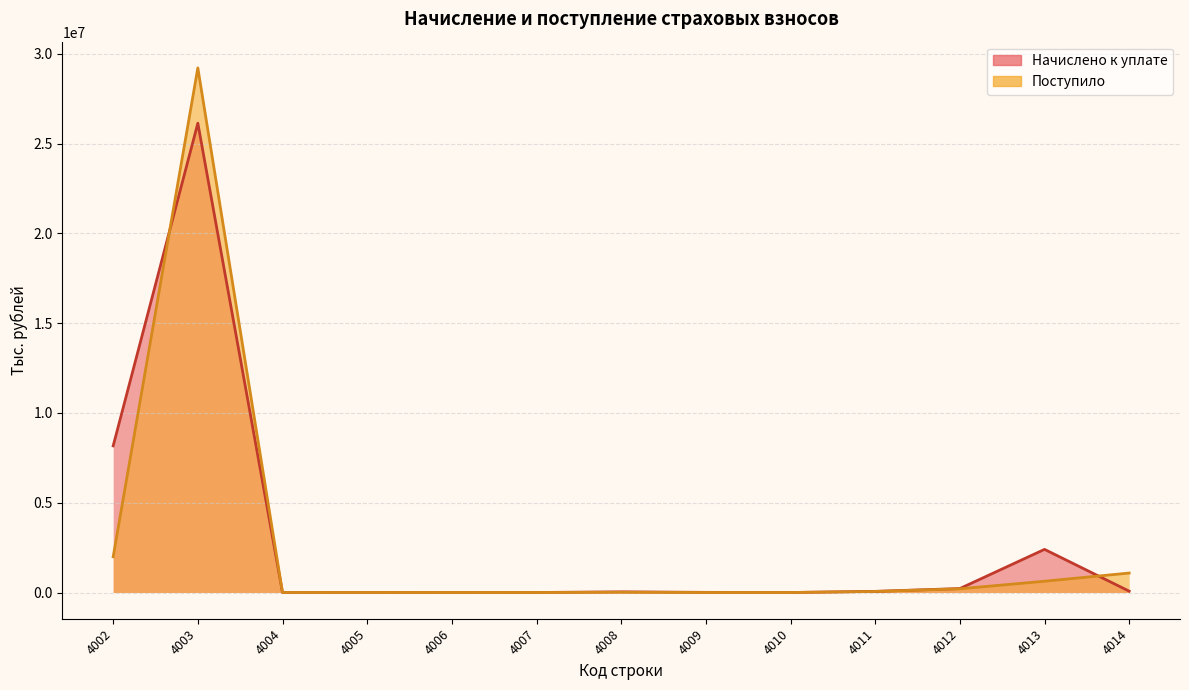

How many lines are shown in the chart?

2